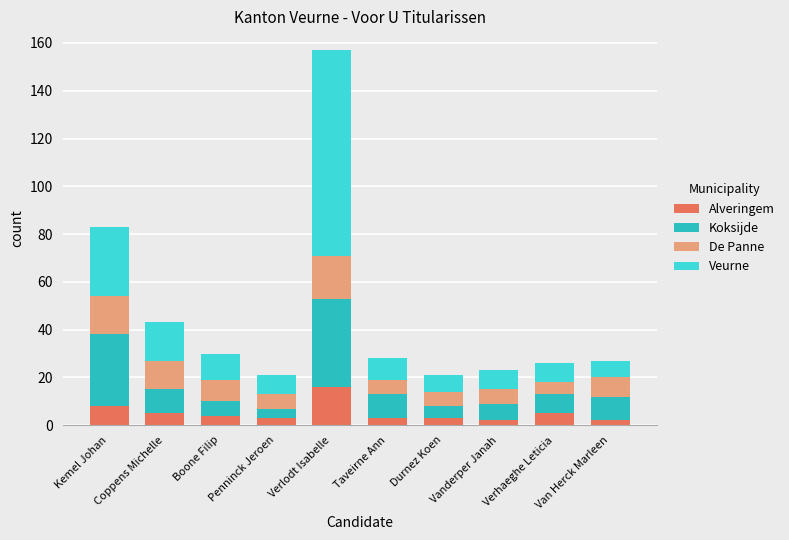

At which category is the sum across all series the highest?

Verlodt Isabelle